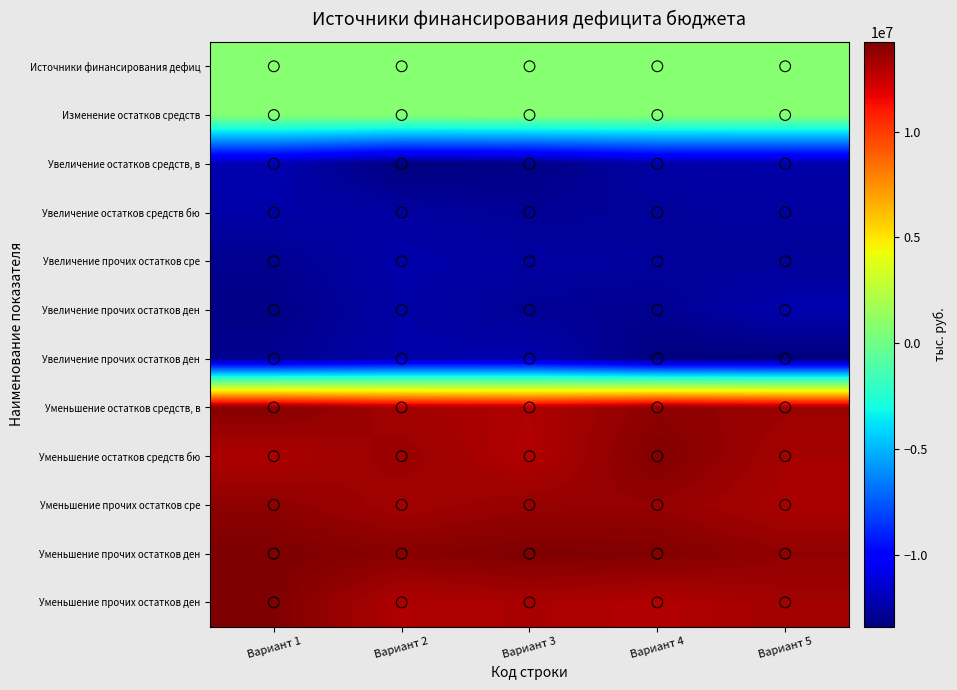

What is the difference between the highest and lowest values at Вариант 2?

27363389.6